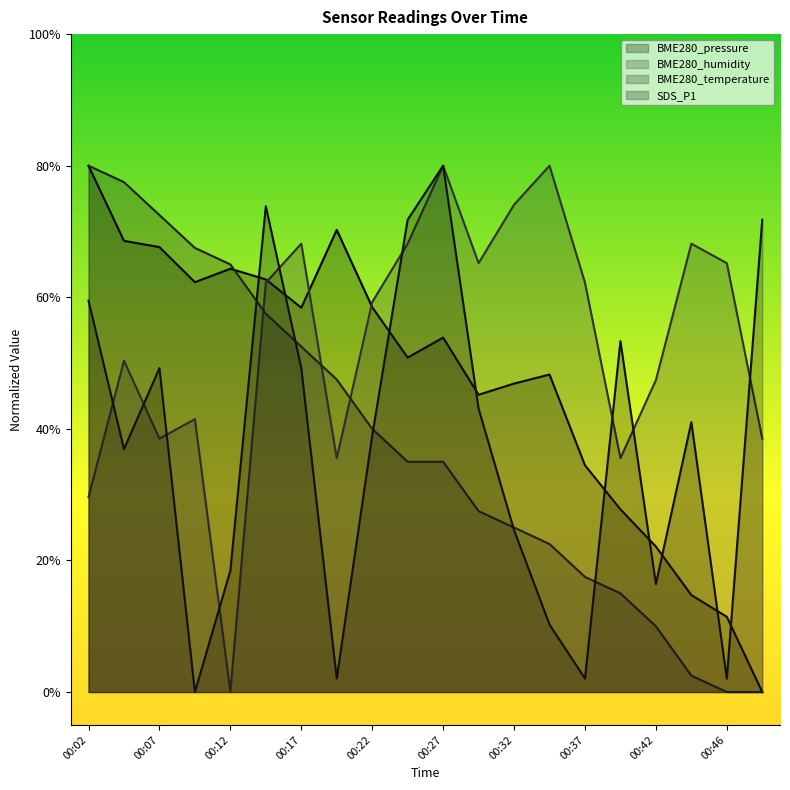

Where is BME280_humidity nearest to the value 0?

00:12